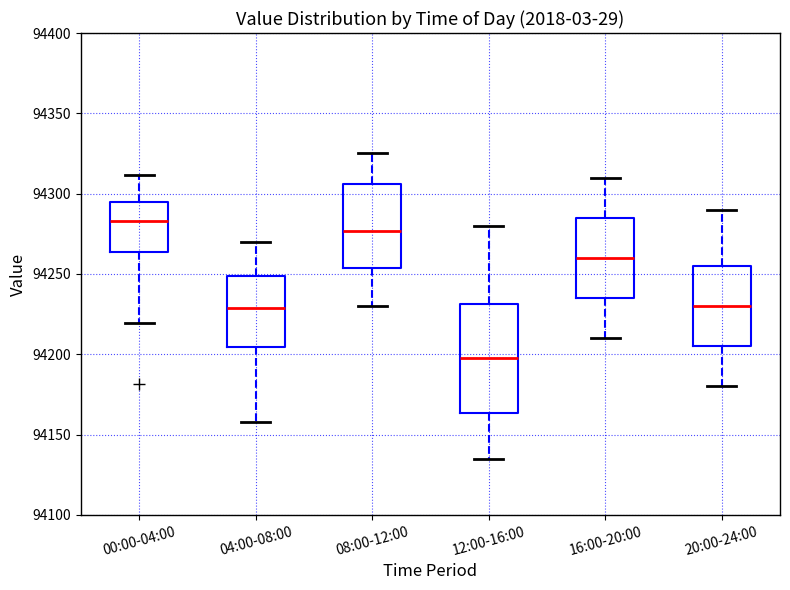

Where does the median line of the box for 12:00-16:00 sit on the y-axis? The values are not printed on the chart, so give them approximately, as read against the axis.

94200